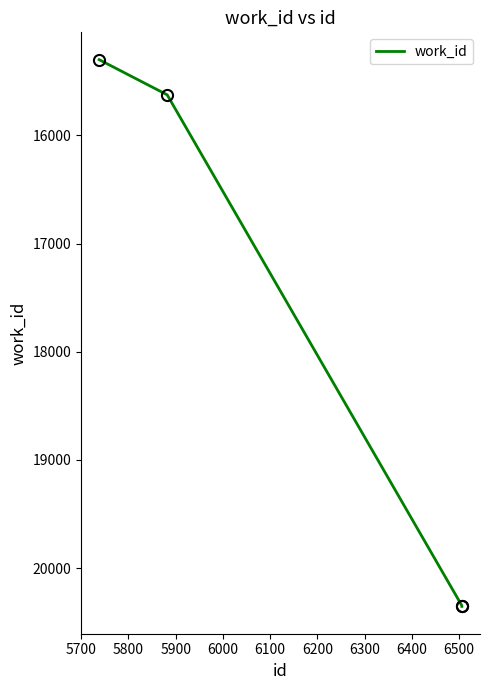

Which has a higher value, 5900 or 5700?

5900